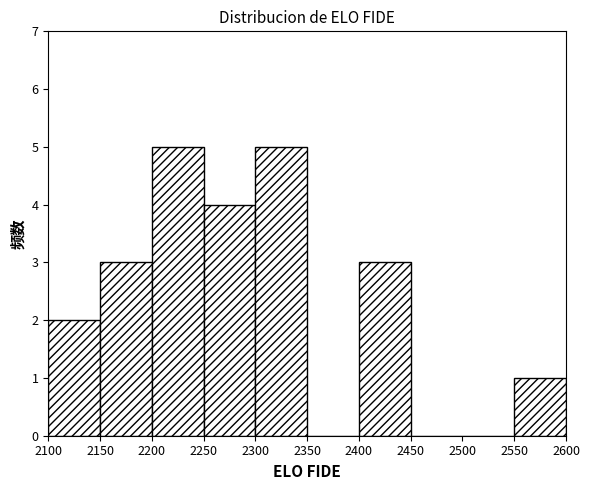

Reading left to right, list every bar in this chart as the range it spans on the x-axis followed by its height. The values are not printed on the chart, so give them approximately, as read against the axis.

2100 to 2150: 2
2150 to 2200: 3
2200 to 2250: 5
2250 to 2300: 4
2300 to 2350: 5
2350 to 2400: 0
2400 to 2450: 3
2450 to 2500: 0
2500 to 2550: 0
2550 to 2600: 1